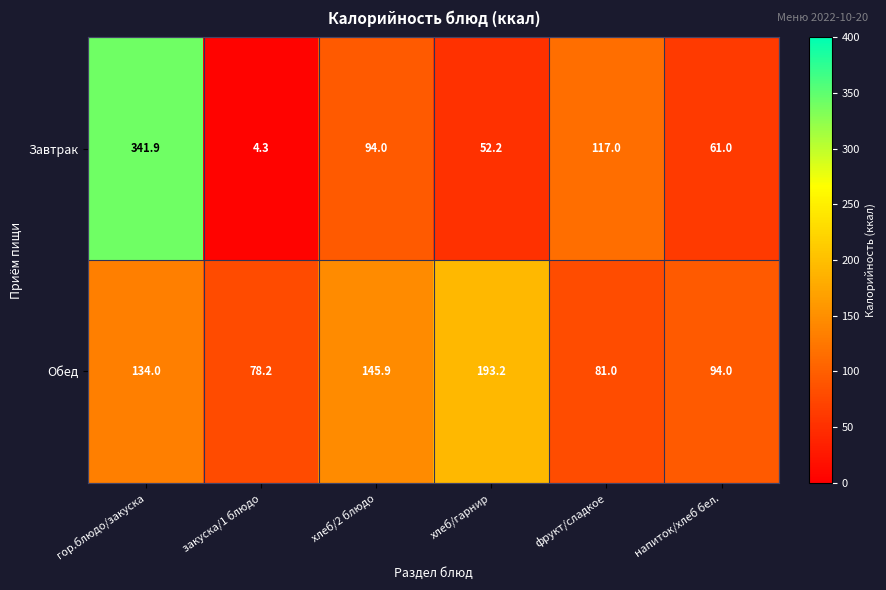

What value does the Завтрак series have at напиток/хлеб бел.?

61.0